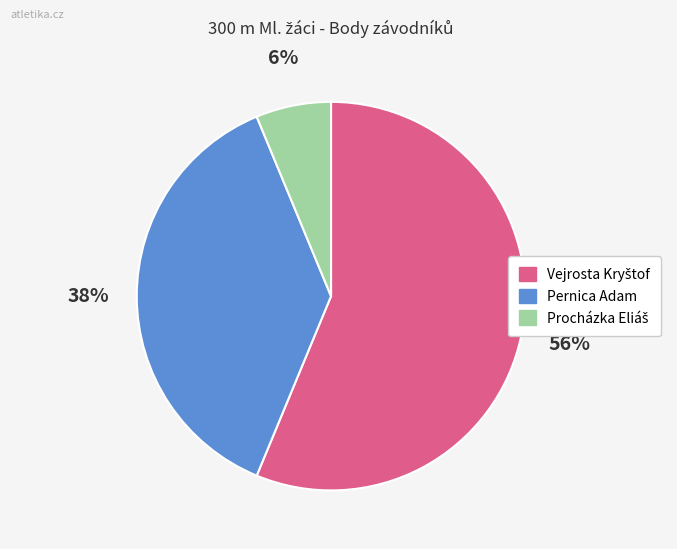

To the nearest percent, what is the difference between the largest and smallest slice percentages?

50%